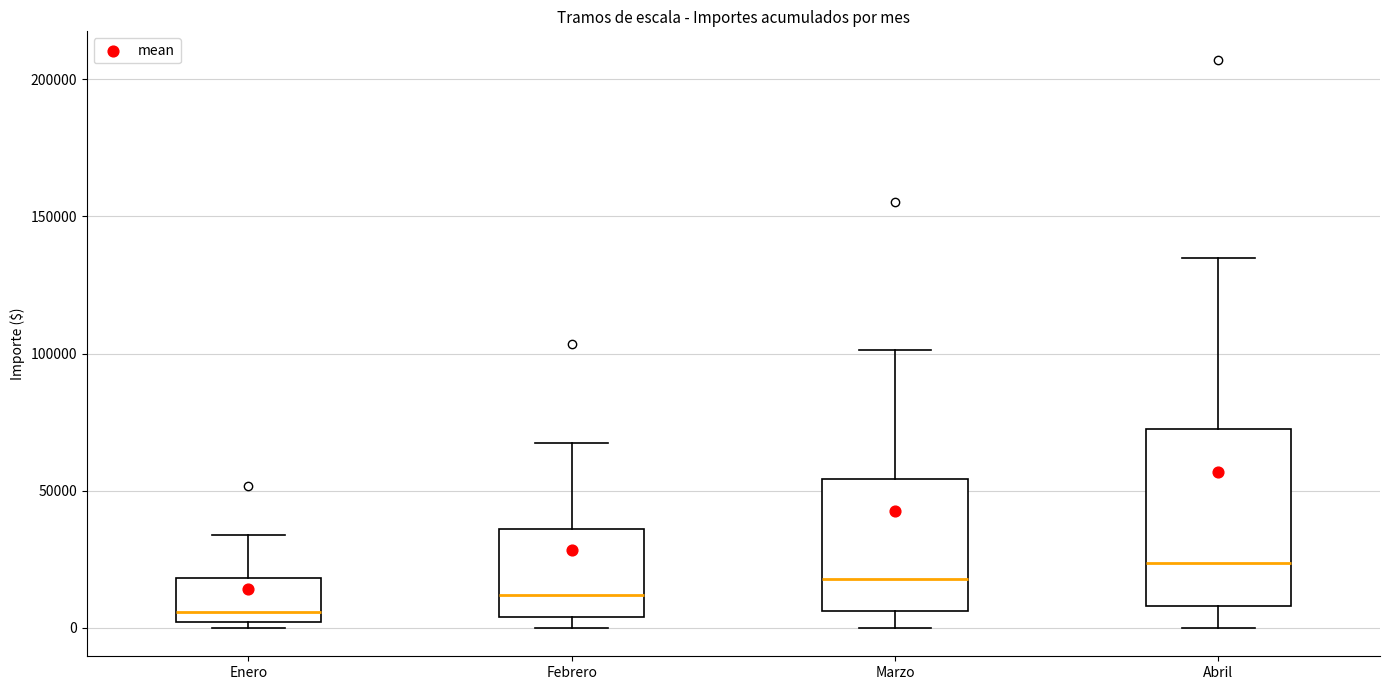

Comparing the boxes themselves (not the whiskers), which one is the tallest?

Abril